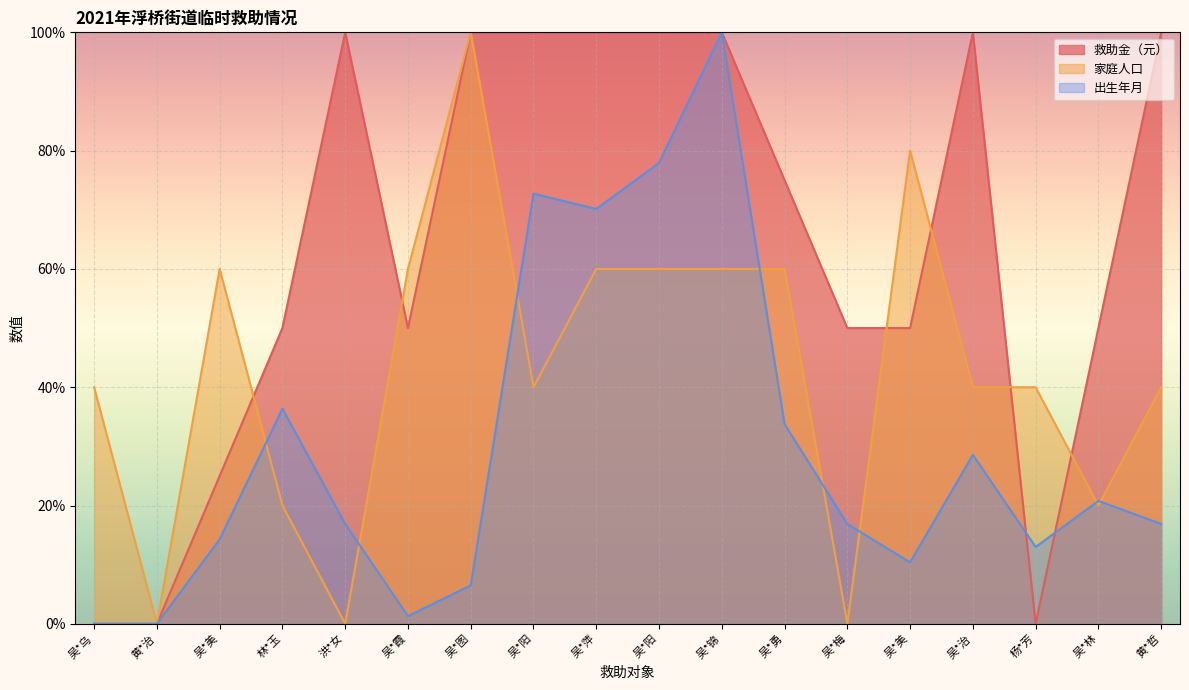

Which series ends up on top after the final intersection of 家庭人口 and 救助金（元）?

救助金（元）